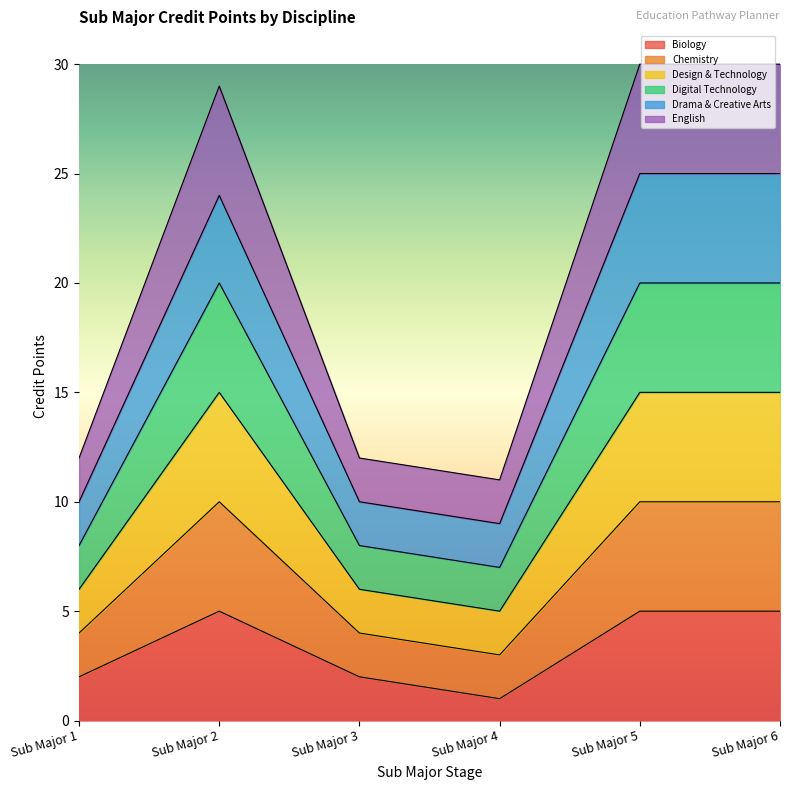

Does the chart display data point markers on the line(s)?

No